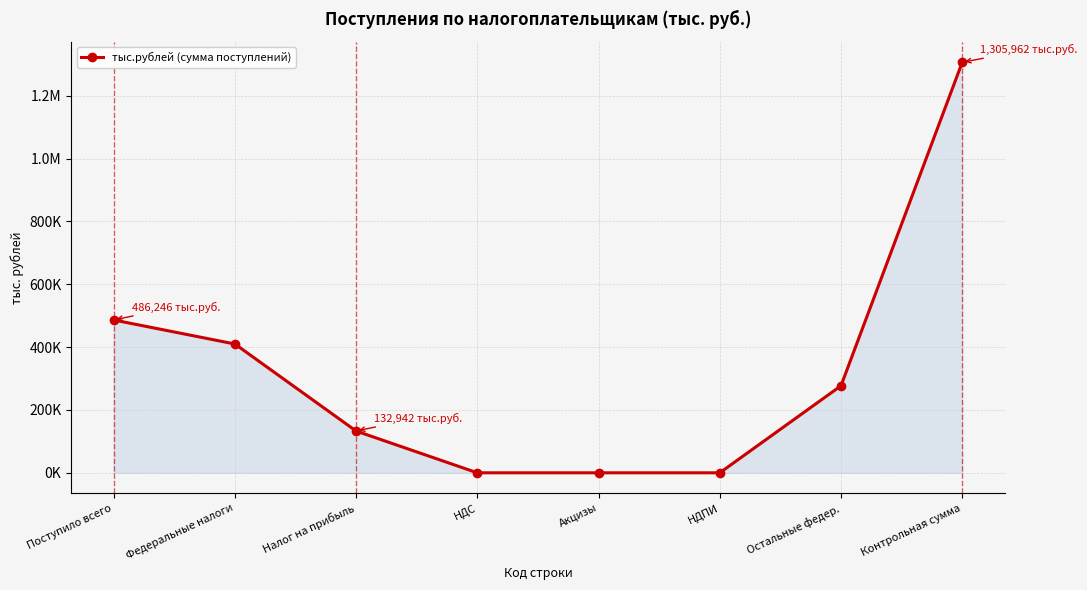

Does the chart have visible grid lines?

Yes